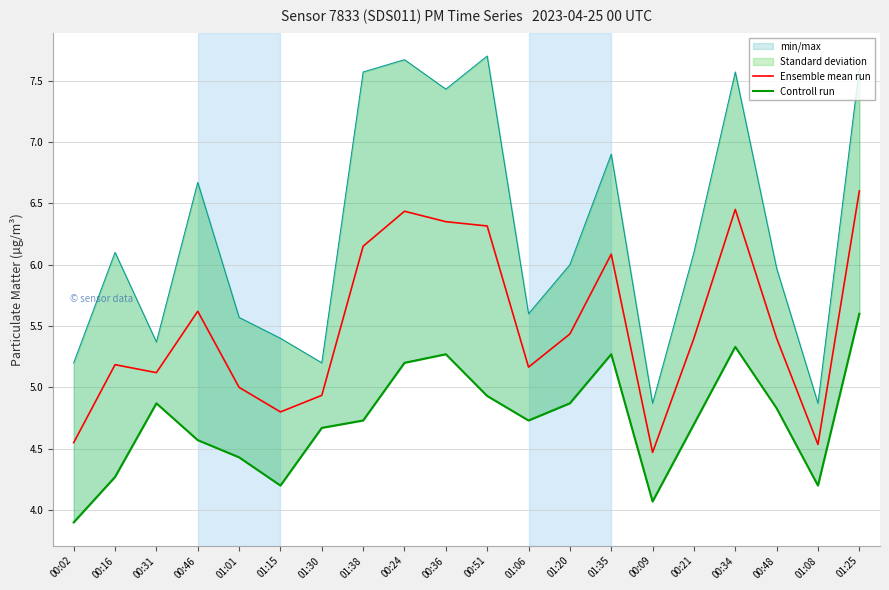

True or false: Controll run and Ensemble mean run cross at least once.

False